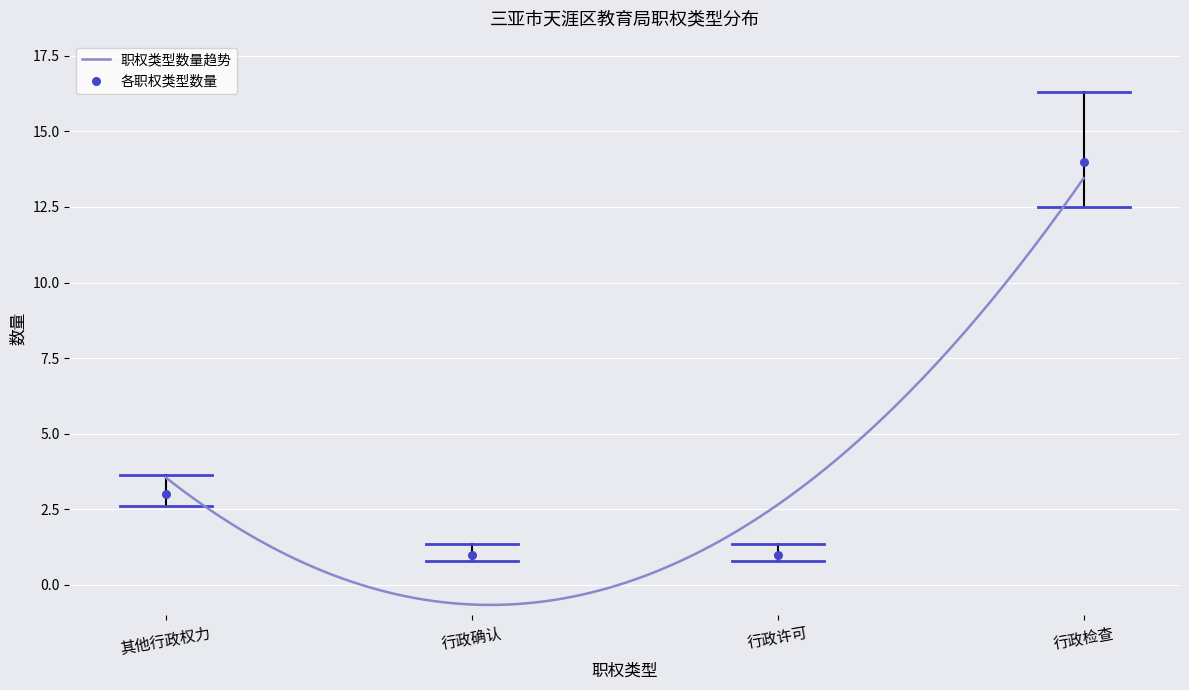

Which series has the largest total across all categories?

行政检查